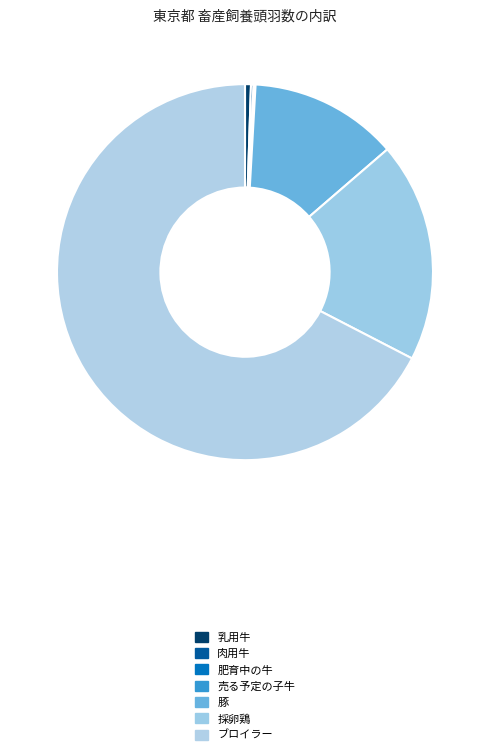

Combined, what portion of the pie is 採卵鶏 and 豚?

31.7%